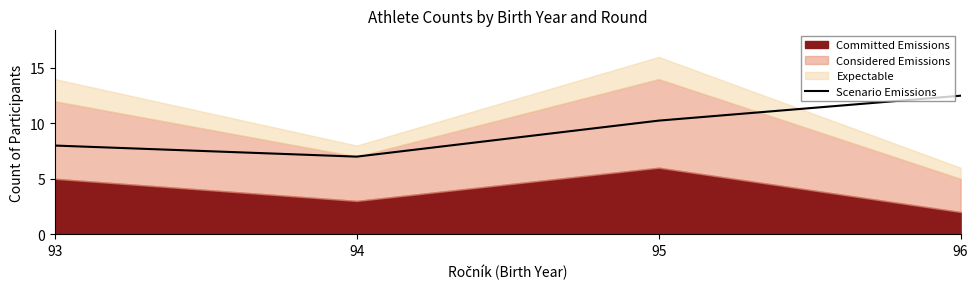

Is it true that the value at 95 is 14.4?

False